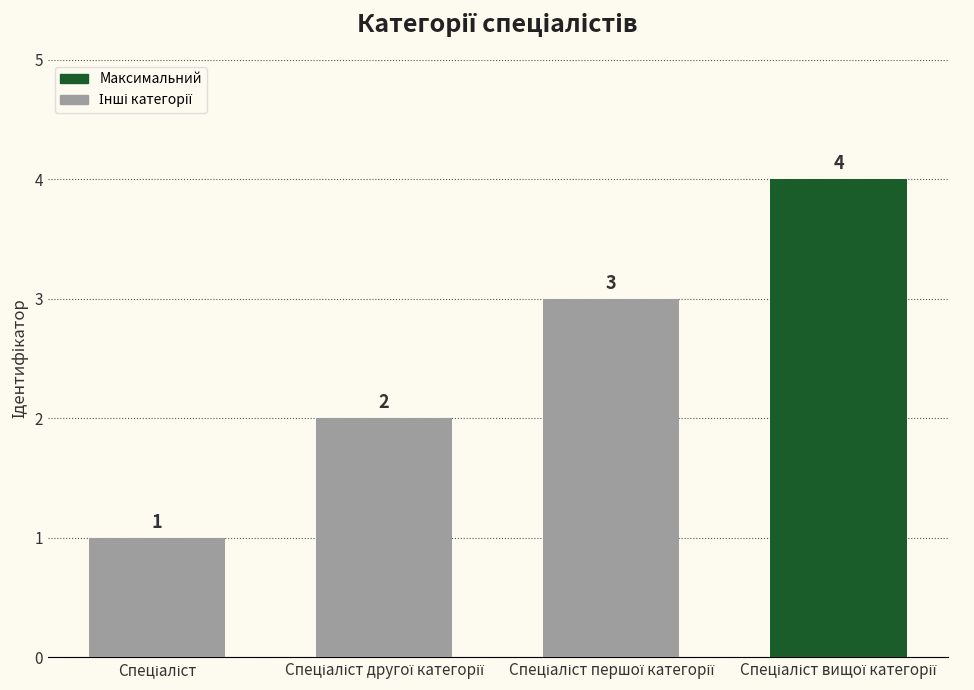

What is the difference between the maximum and minimum values?

3